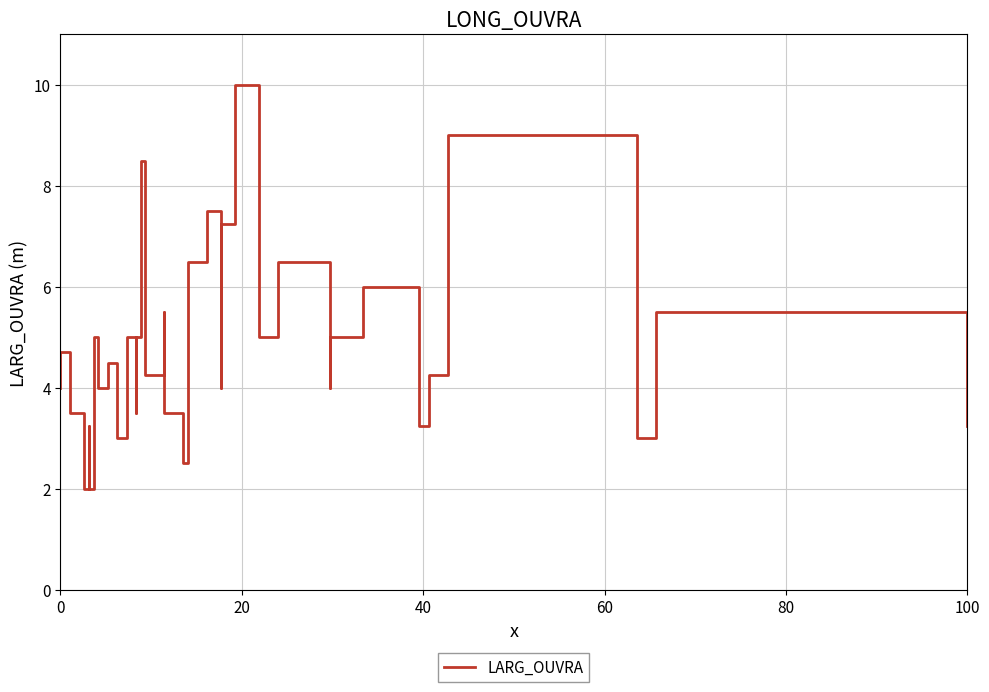

Reading left to right, what are all the values shown in this chart?

4.0	4.7	3.5	2.0	3.2	2.0	3.2	5.0	4.0	4.5	4.0	3.0	5.0	3.5	5.0	8.5	4.2	5.5	3.5	2.5	6.5	7.5	4.0	7.2	10.0	5.0	6.5	6.5	5.0	4.0	5.0	6.0	3.2	4.2	6.0	9.0	9.0	3.0	5.5	3.2